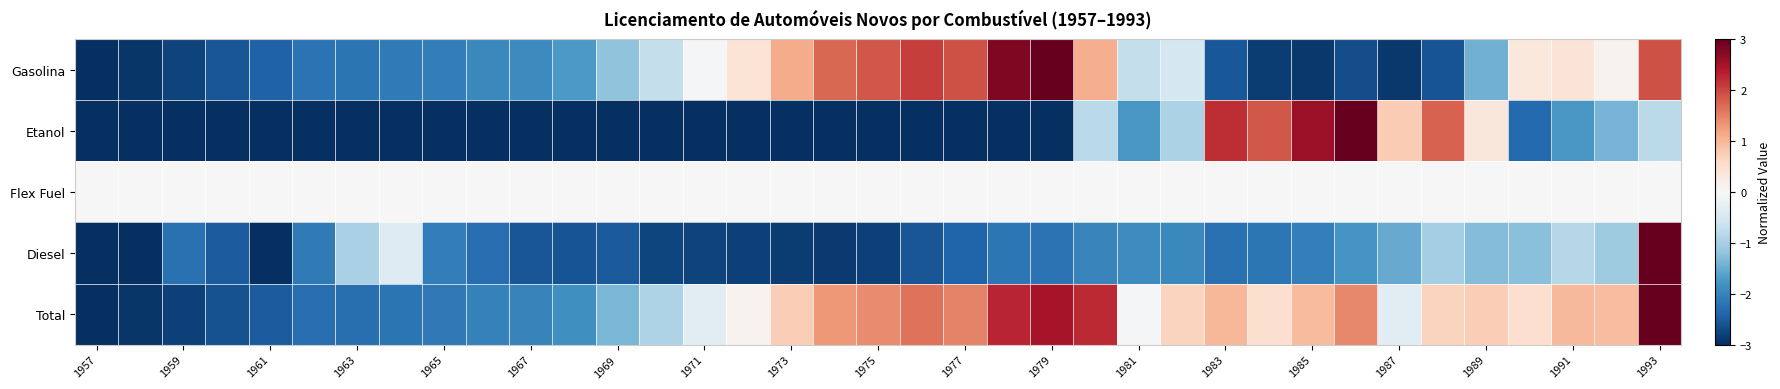

List the series in order of their peak value, highest first.

Gasolina, Etanol, Diesel, Total, Flex Fuel